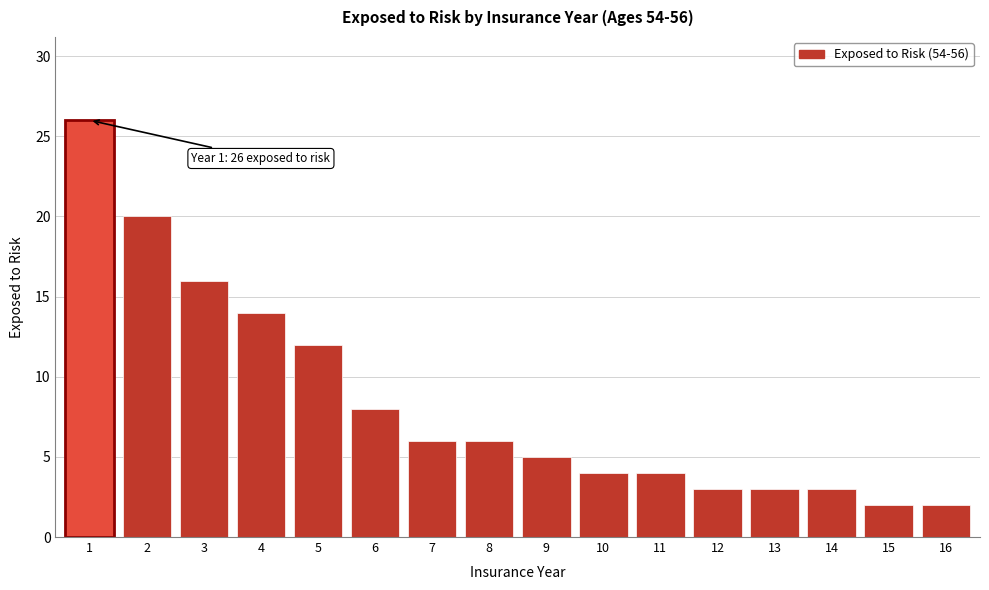

Reading left to right, list all the values displayed in this chart.

26	20	16	14	12	8	6	6	5	4	4	3	3	3	2	2